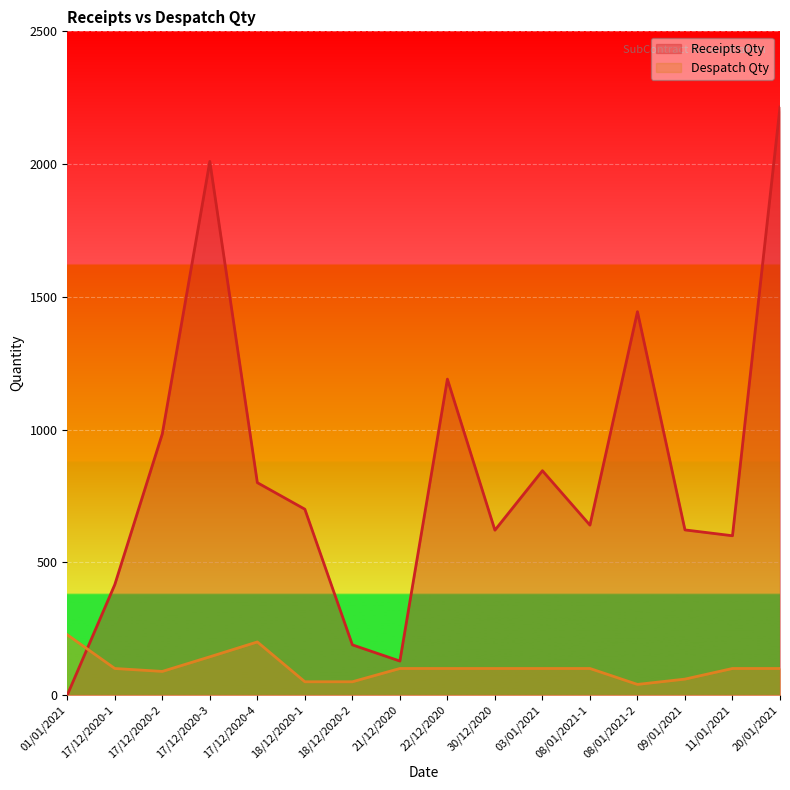

Reading left to right, list all the values displayed in this chart.

Receipts Qty: 0	416	984	2010	800	700	189	128	1190	621	845	640	1444	622	600	2215
Despatch Qty: 227	100	89	144	200	50	50	100	100	100	100	100	40	60	100	100